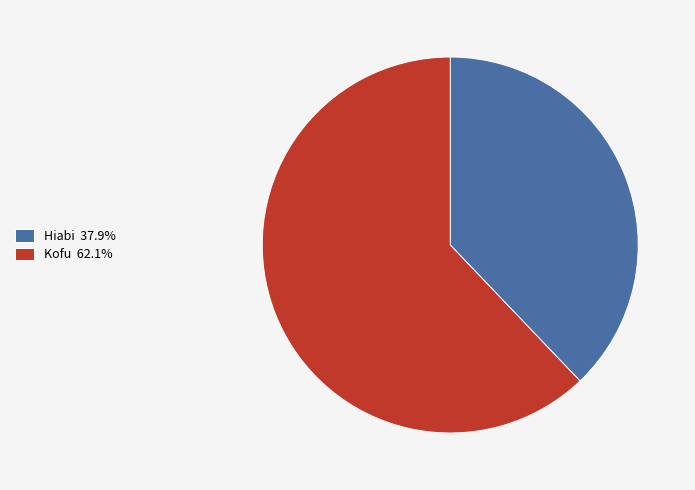

Is there any slice that represents more than half of the pie?

Yes